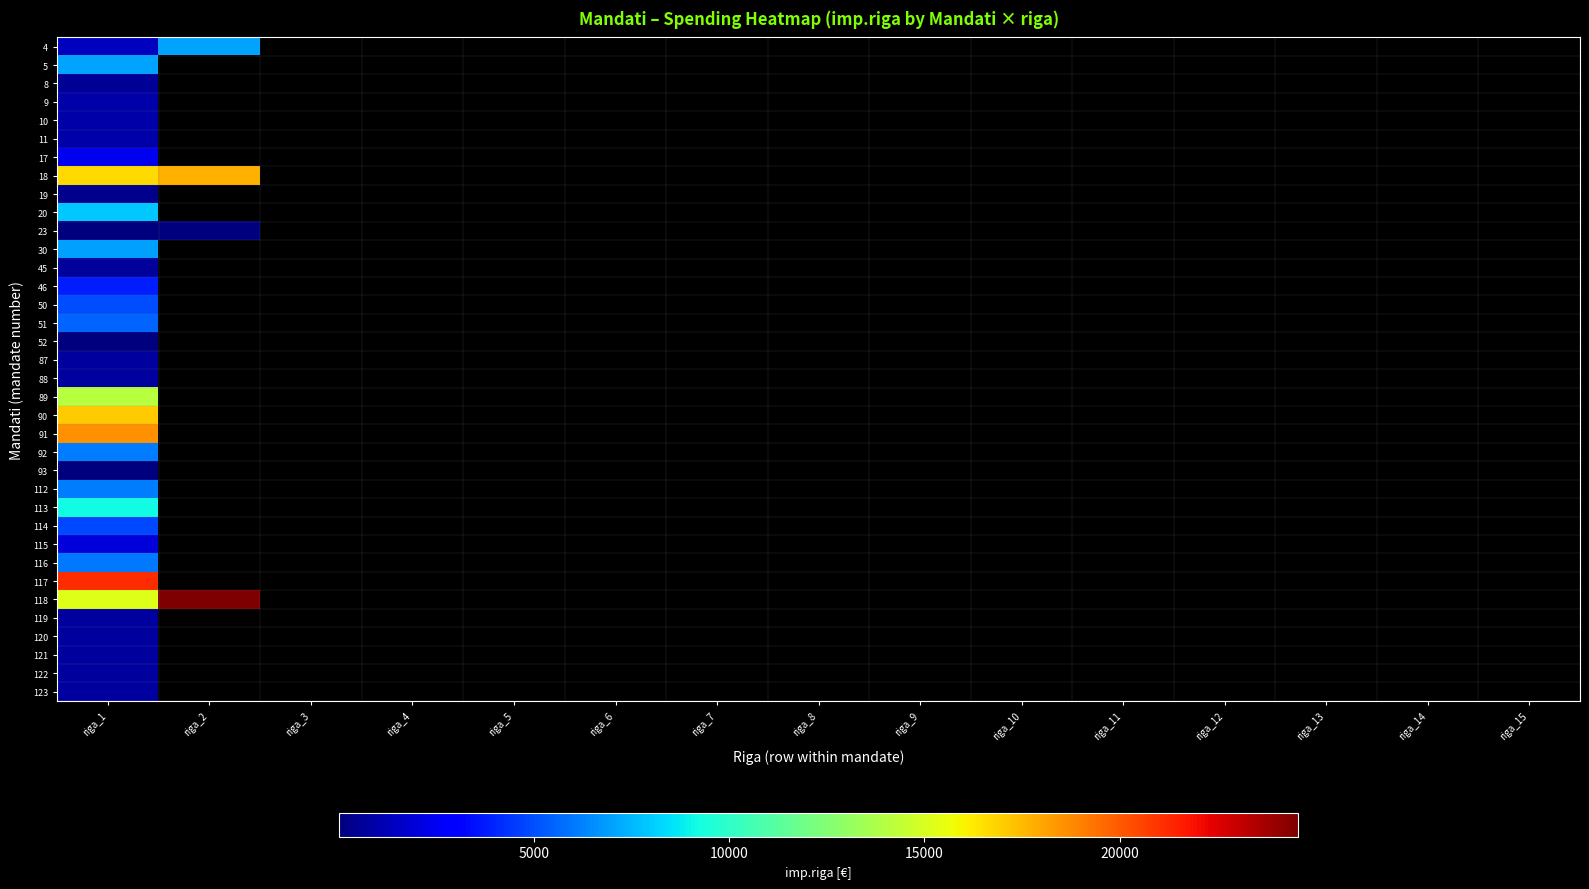

How many data points does each series have?

15